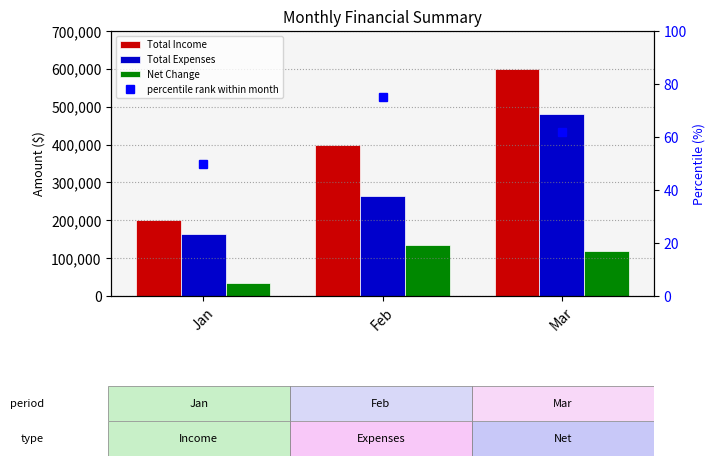

Which category has the lowest value in the Total Income series?

Jan